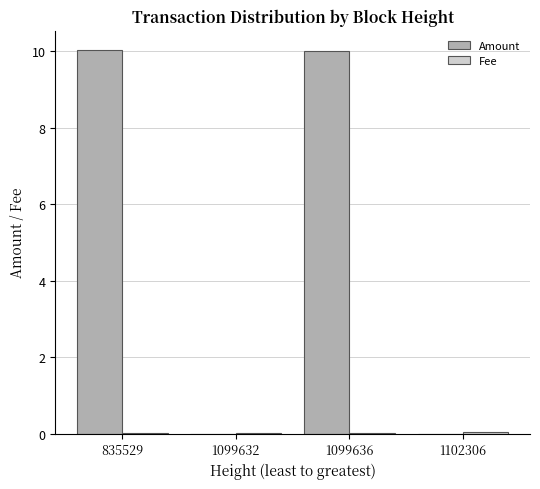

The value of Amount at 1102306 is -3.7. True or false?

False